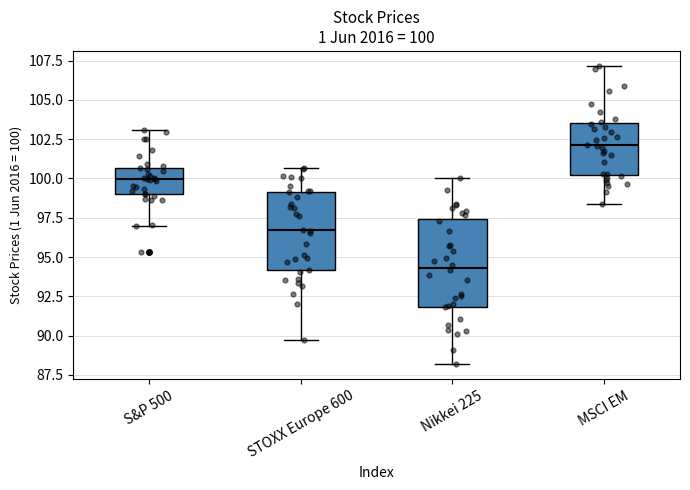

Which box is the tallest, from its lower edge to its upper edge?

Nikkei 225